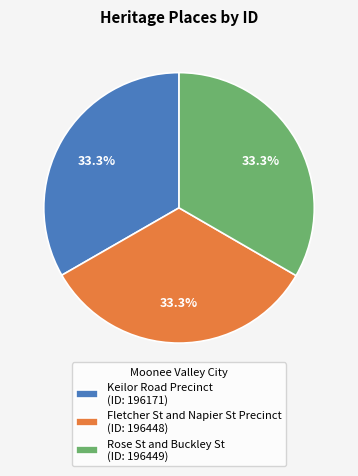

Is Rose St and Buckley St (ID: 196449) the majority of the pie?

No